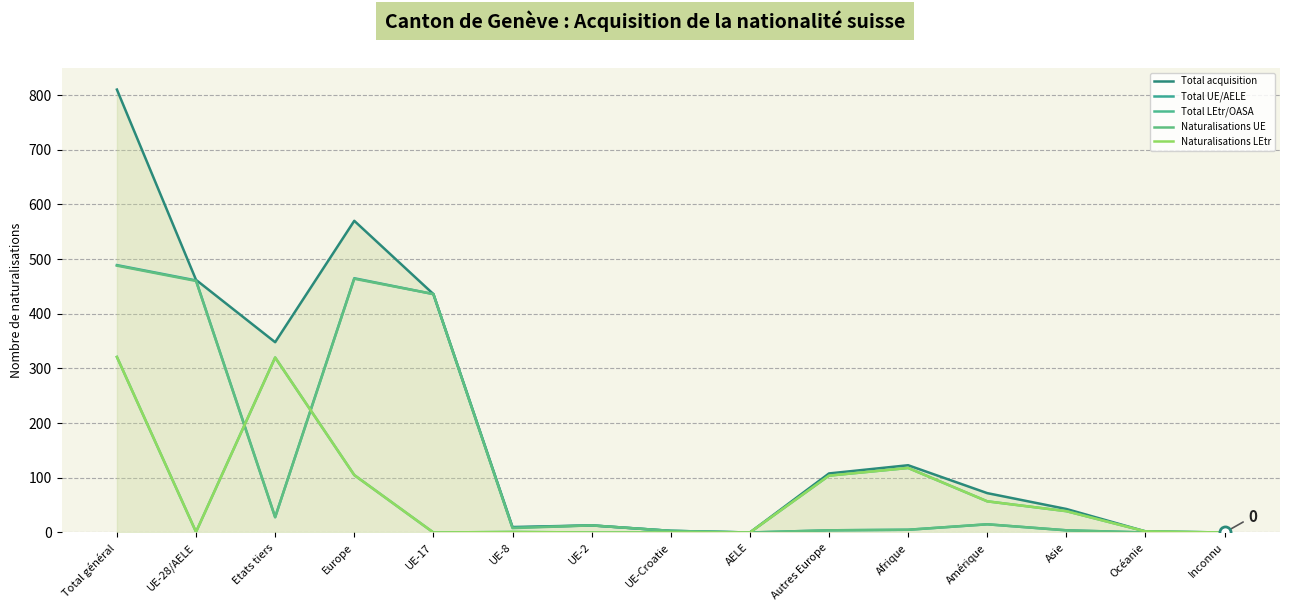

True or false: Total LEtr/OASA and Naturalisations LEtr intersect in this chart.

False